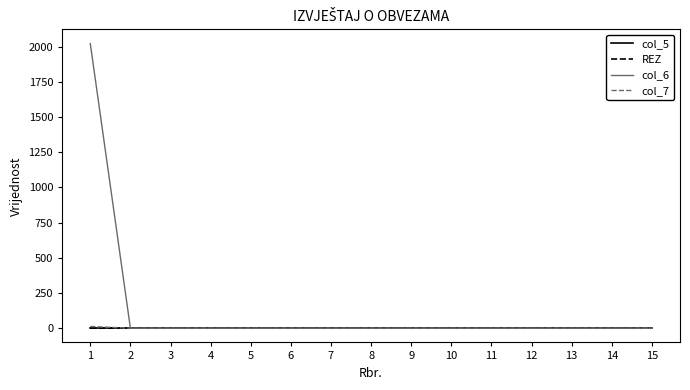

What is the average value of the col_6 series?

135